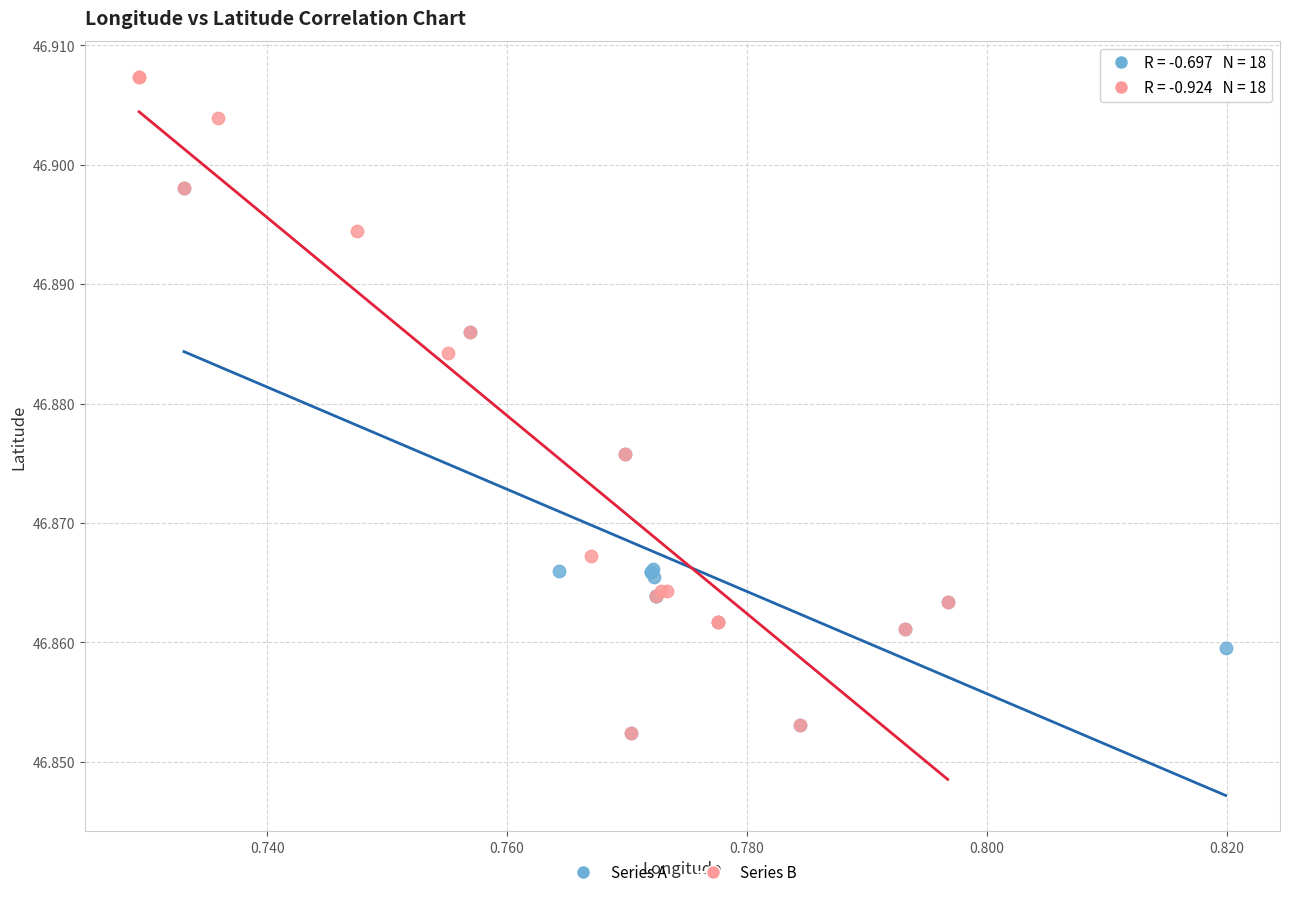

Which series has the widest spread of Y values?

Series B